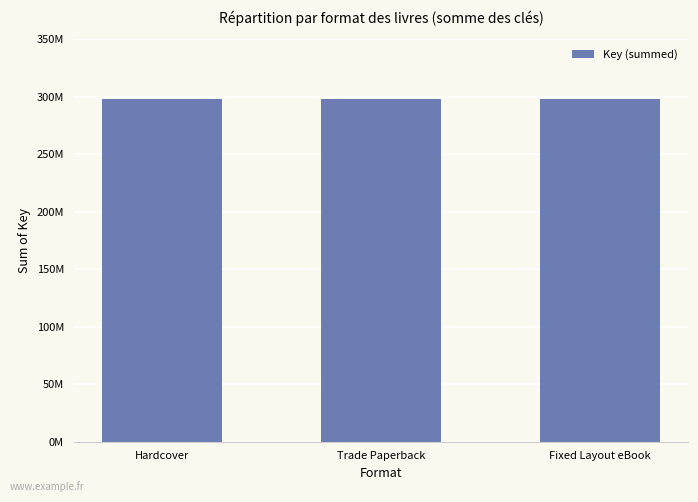

True or false: the data shows 263309377 at Hardcover.

False